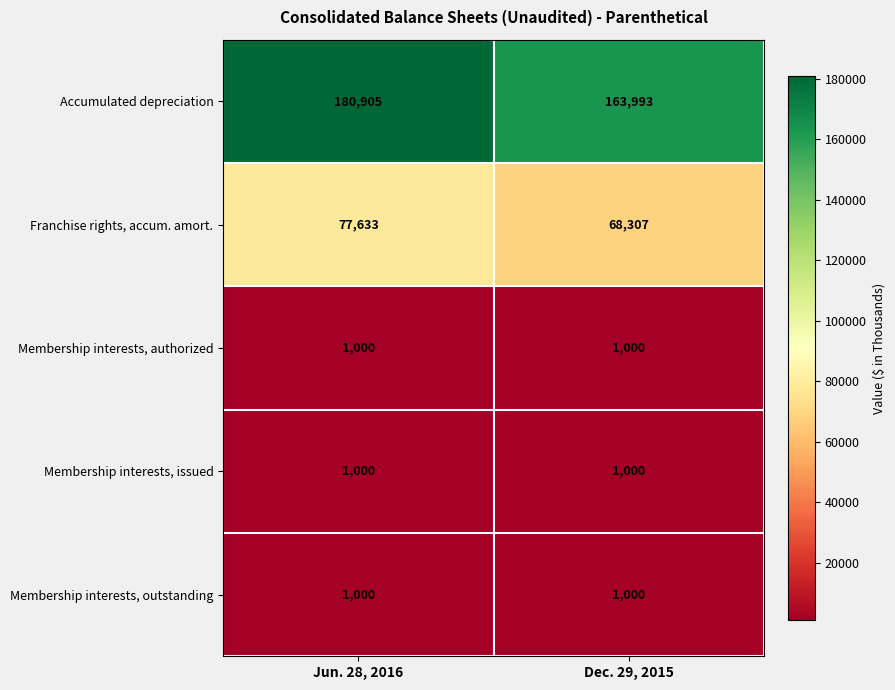

What is the average value of the Franchise rights, accum. amort. series?

72970